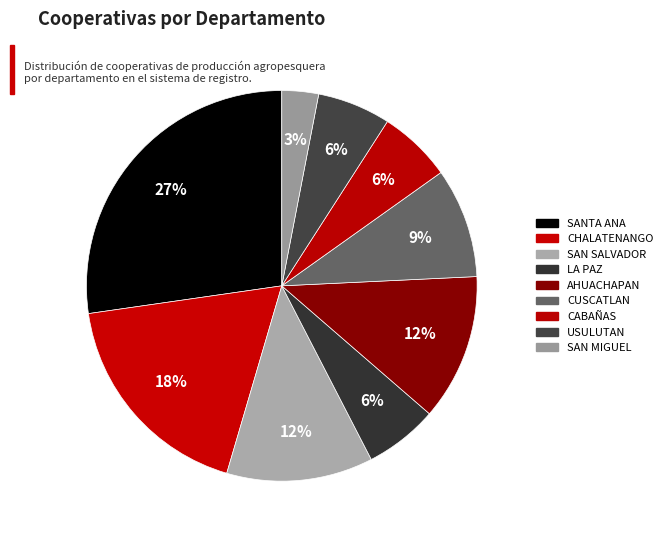

What is the largest slice in the pie chart?

SANTA ANA